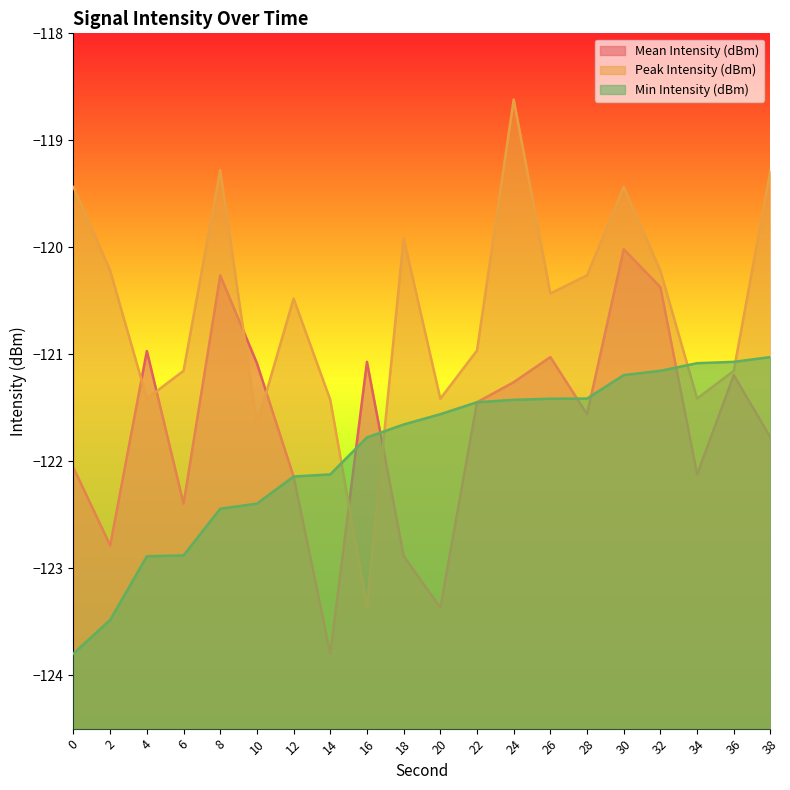

How many values in the Peak Intensity (dBm) series exceed -120?

6